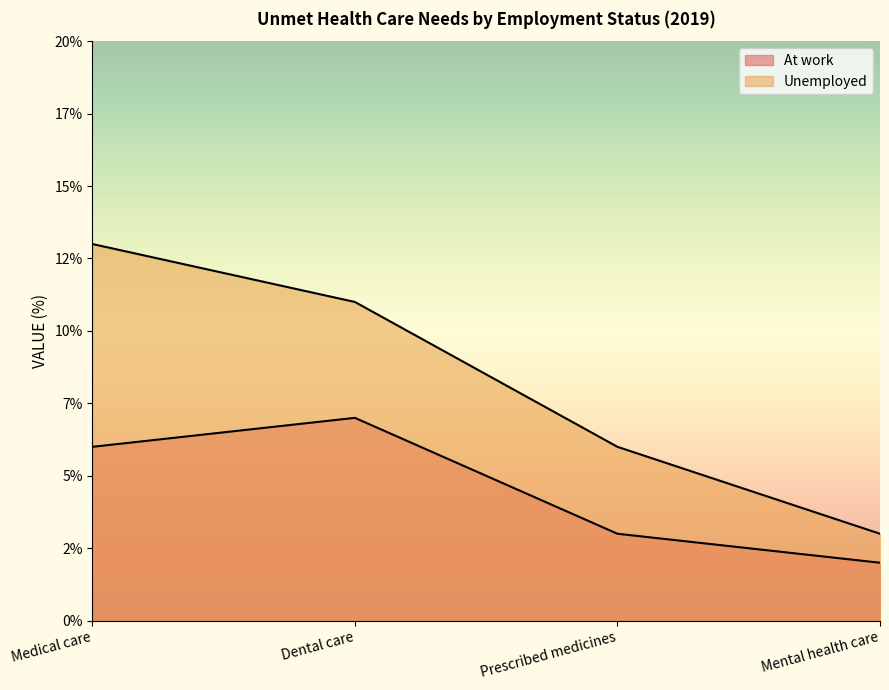

List the labels in order of Unemployed value, smallest first.

Mental health care, Prescribed medicines, Dental care, Medical care